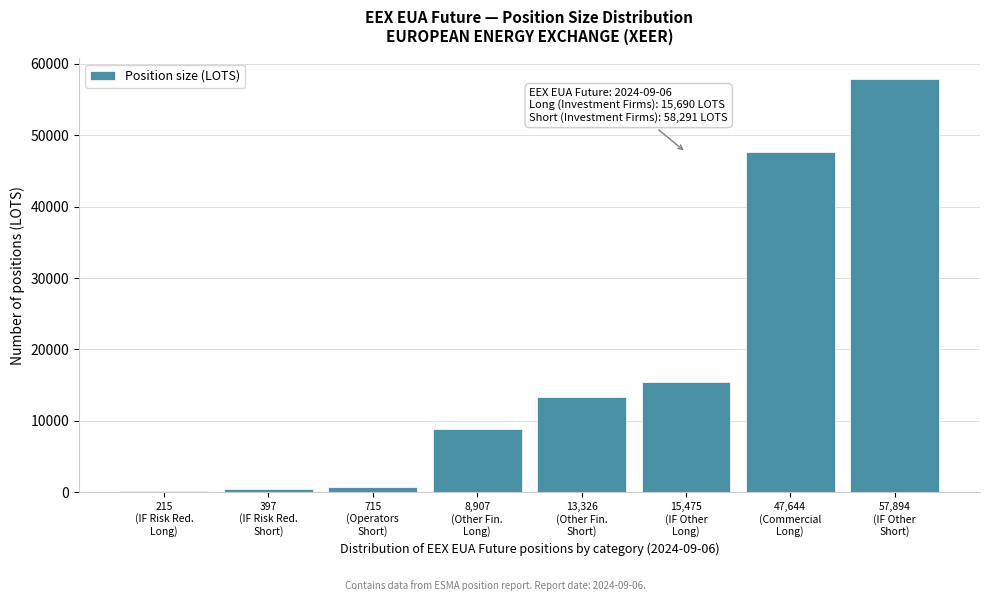

What is the greatest value displayed?

57894